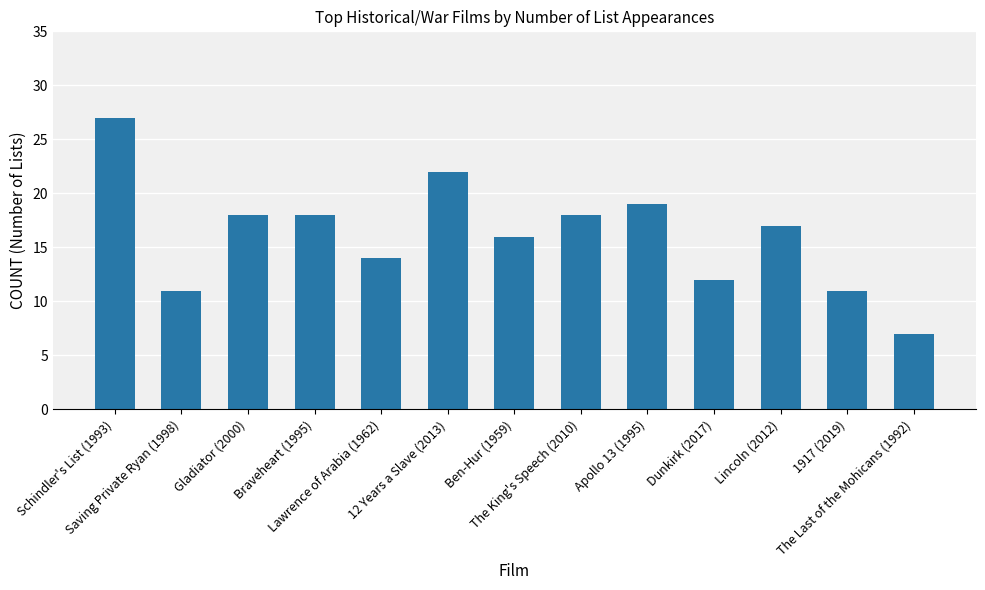

At which category does the chart reach its minimum across all series?

The Last of the Mohicans (1992)